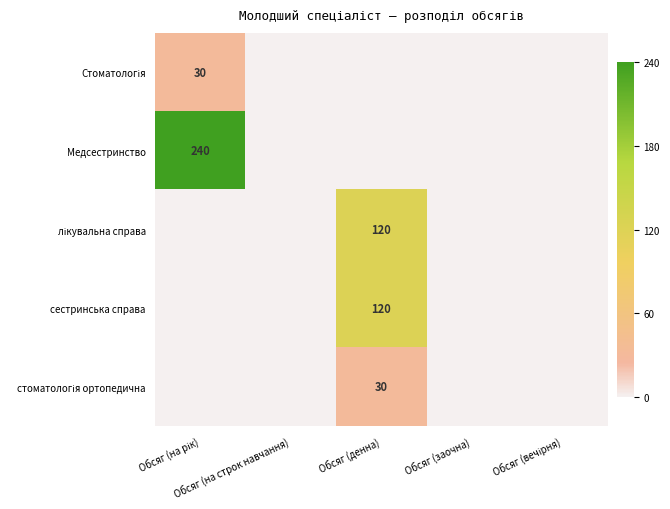

True or false: Медсестринство has a value of -163 at Обсяг (вечірня).

False